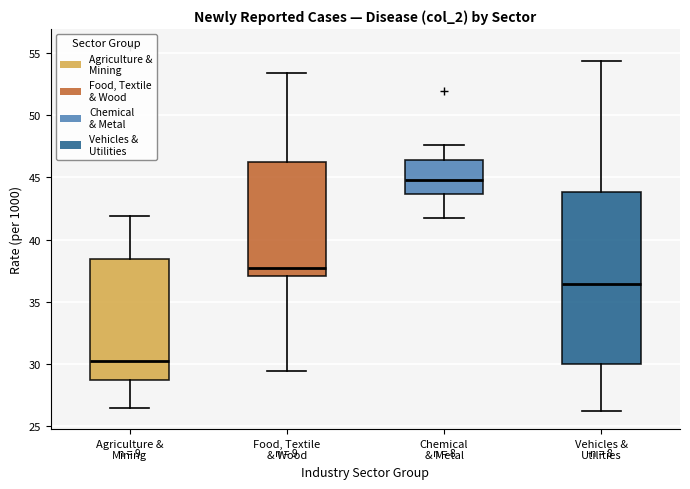

Reading left to right, transcribe this box plot: for each box, give where its median line is, the range the box spans, and where its two whiskers end, as read against the y-axis. The values are not printed on the chart, so give them approximately, as read against the axis.

Agriculture & Mining: median 30.0, box 28.5 to 38.5, whiskers 26.5 to 42.0
Food, Textile & Wood: median 37.5, box 37.0 to 46.0, whiskers 29.5 to 53.5
Chemical & Metal: median 45.0, box 43.5 to 46.5, whiskers 41.5 to 47.5
Vehicles & Utilities: median 36.5, box 30.0 to 44.0, whiskers 26.0 to 54.5